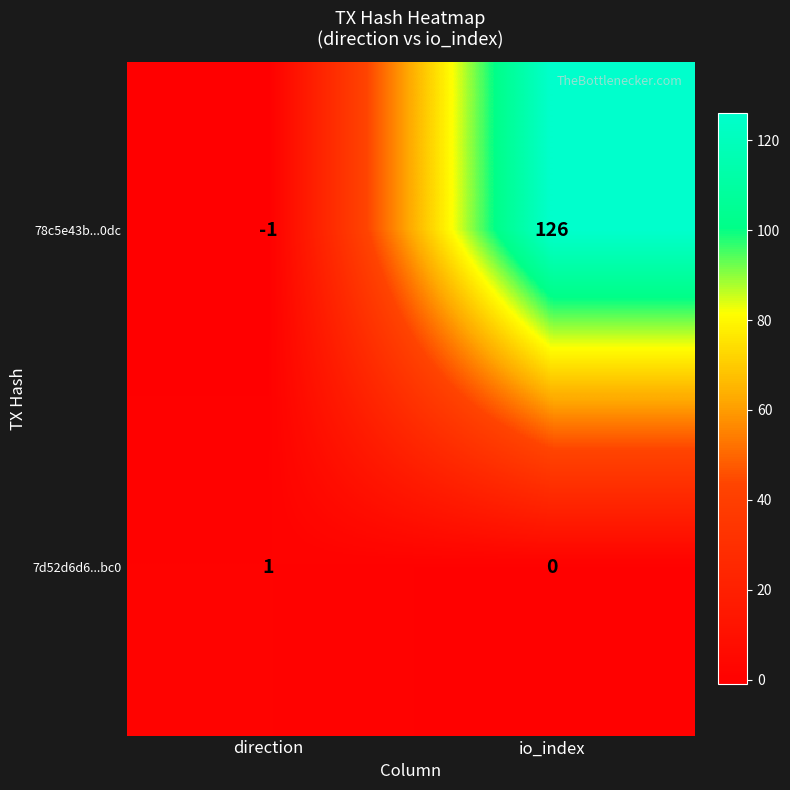

What is the spread (max minus min) of values at io_index?

126